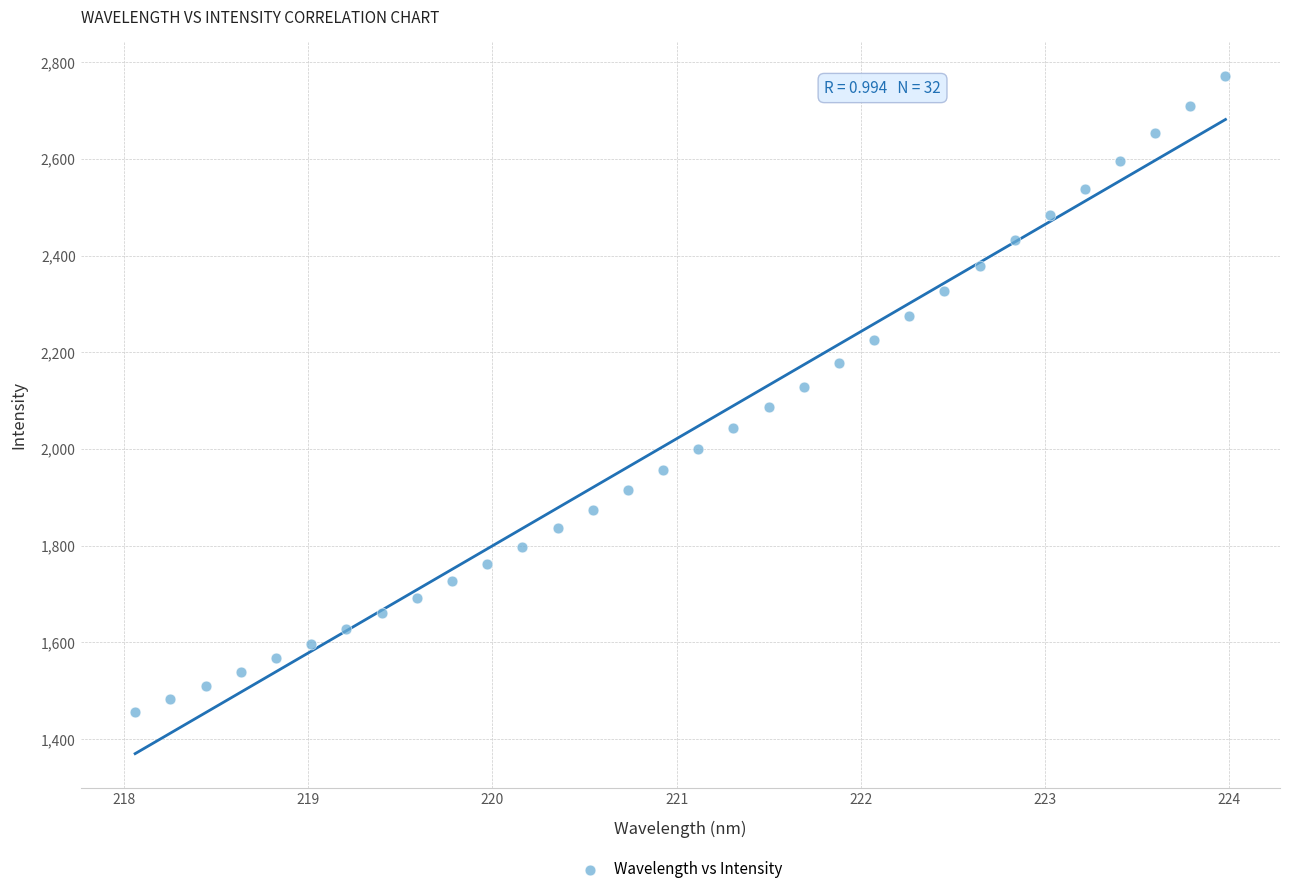

What is the range of X values (max minus min)?

5.9